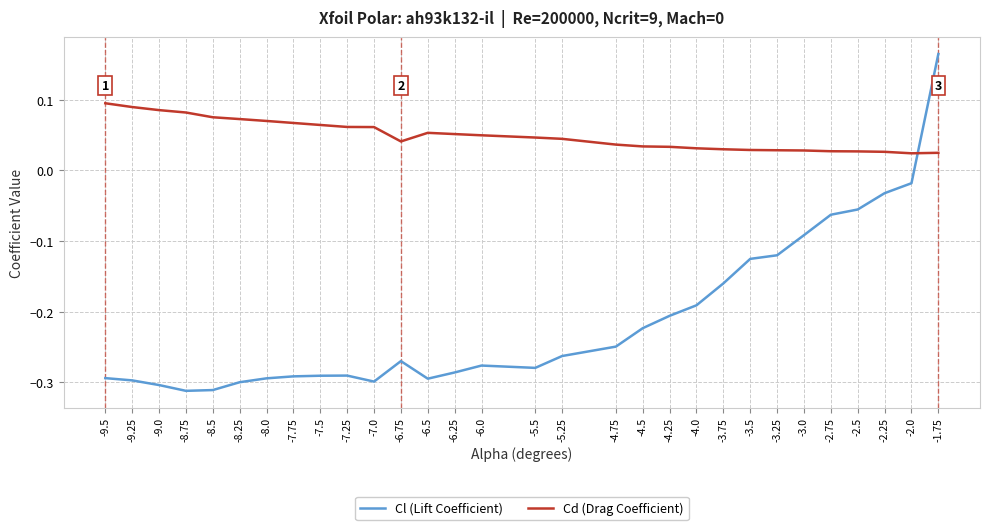

What is the sum of all Cd (Drag Coefficient) values?

1.5